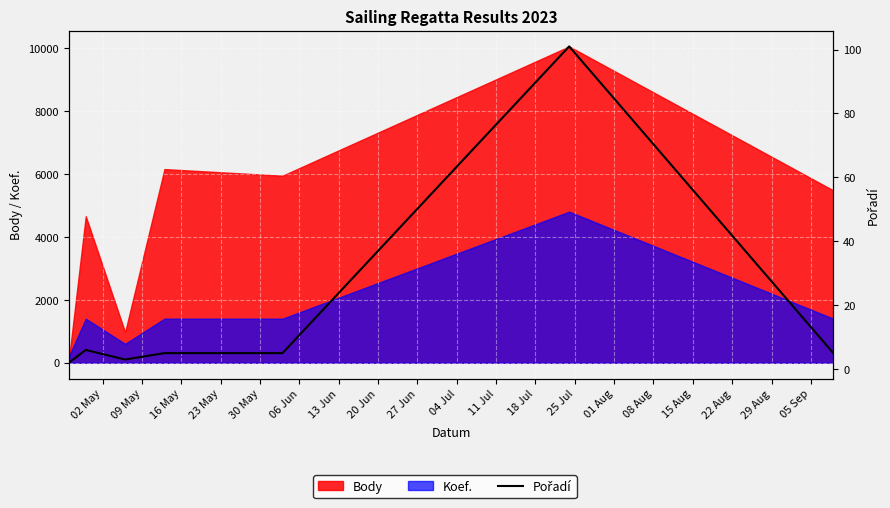

How many data points does each series have?

7